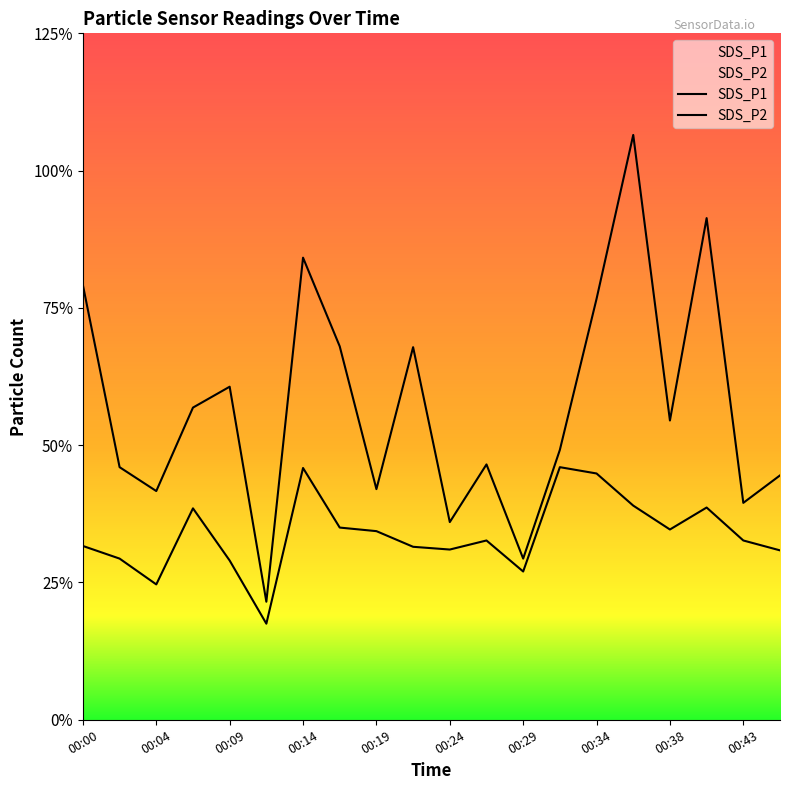

True or false: SDS_P1 and SDS_P2 intersect in this chart.

False